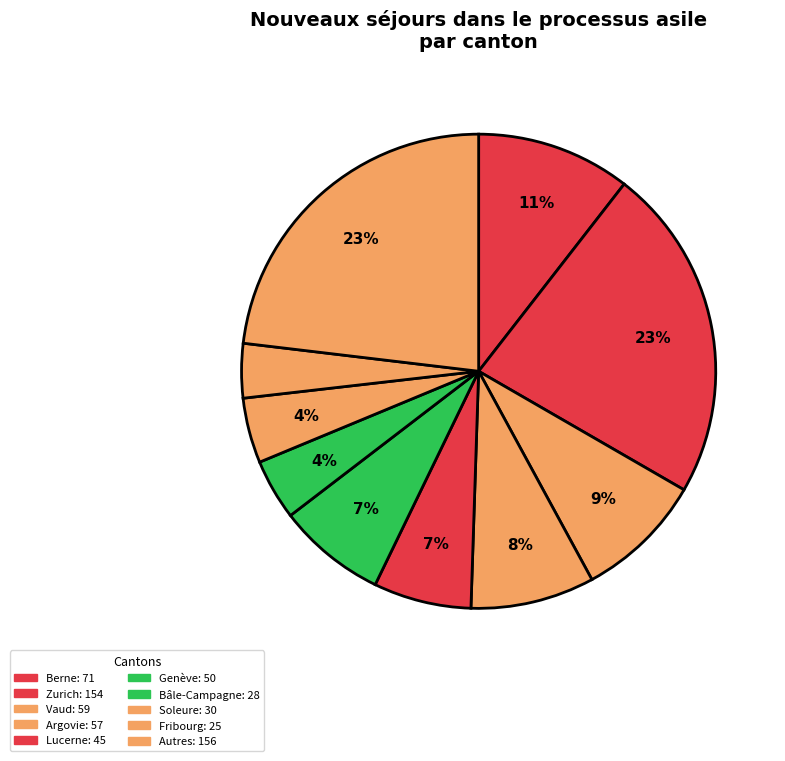

Count the number of slices in the pie.

10